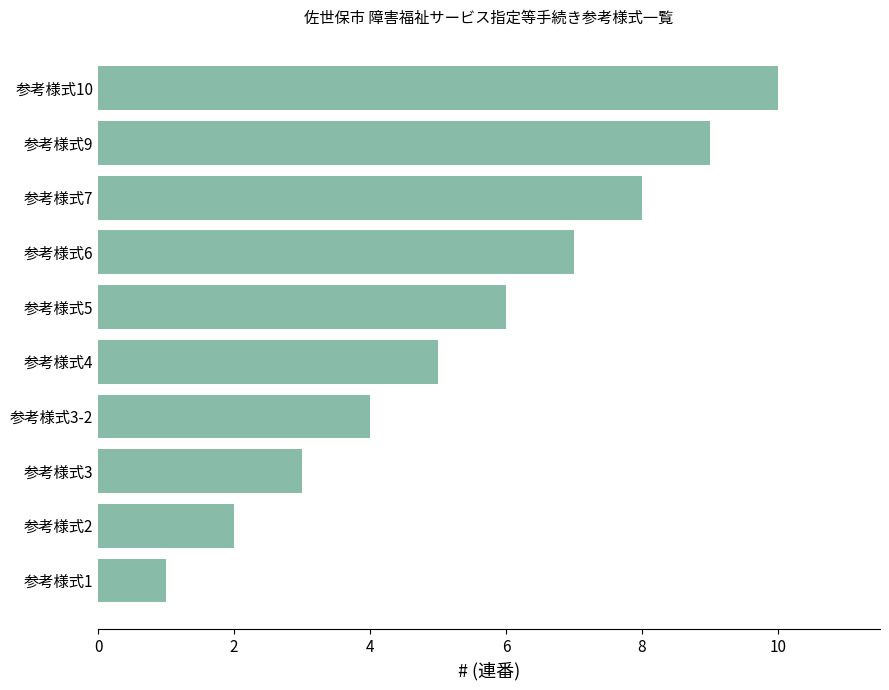

Which category has the highest value across all series?

参考様式10